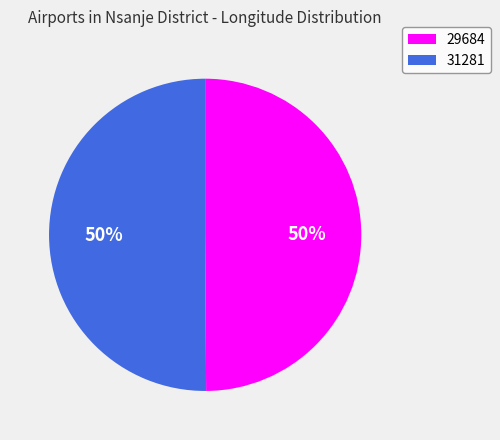

The 29684 slice represents 40% of the pie. True or false?

False